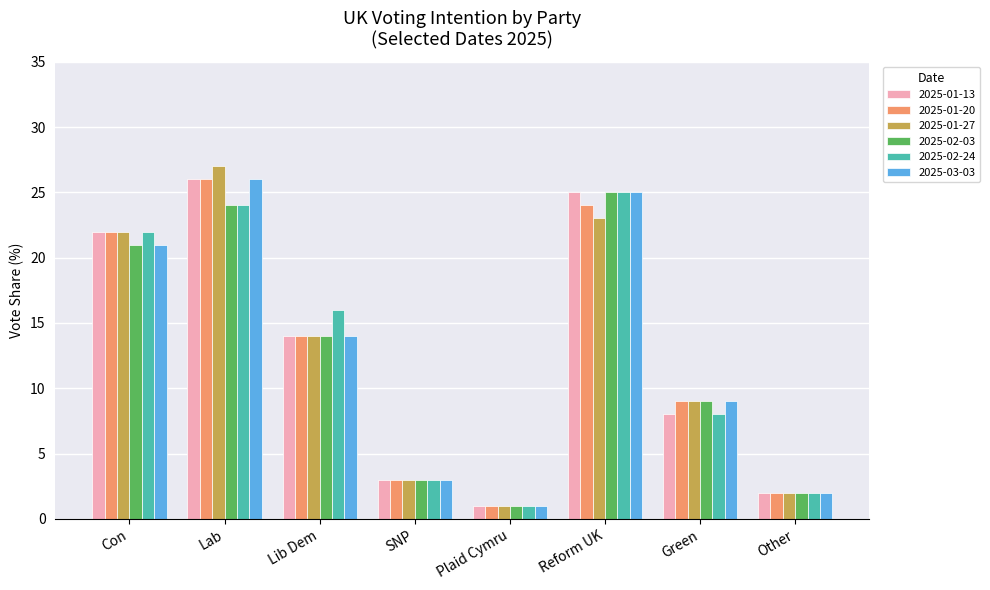

The value of 2025-02-24 at Green is 8.0. True or false?

True